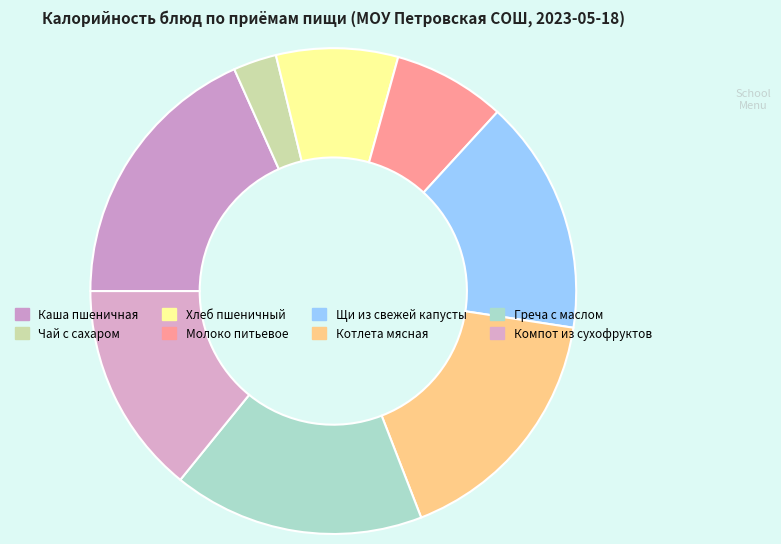

What percentage is the Молоко питьевое slice, to the nearest percent?

7%